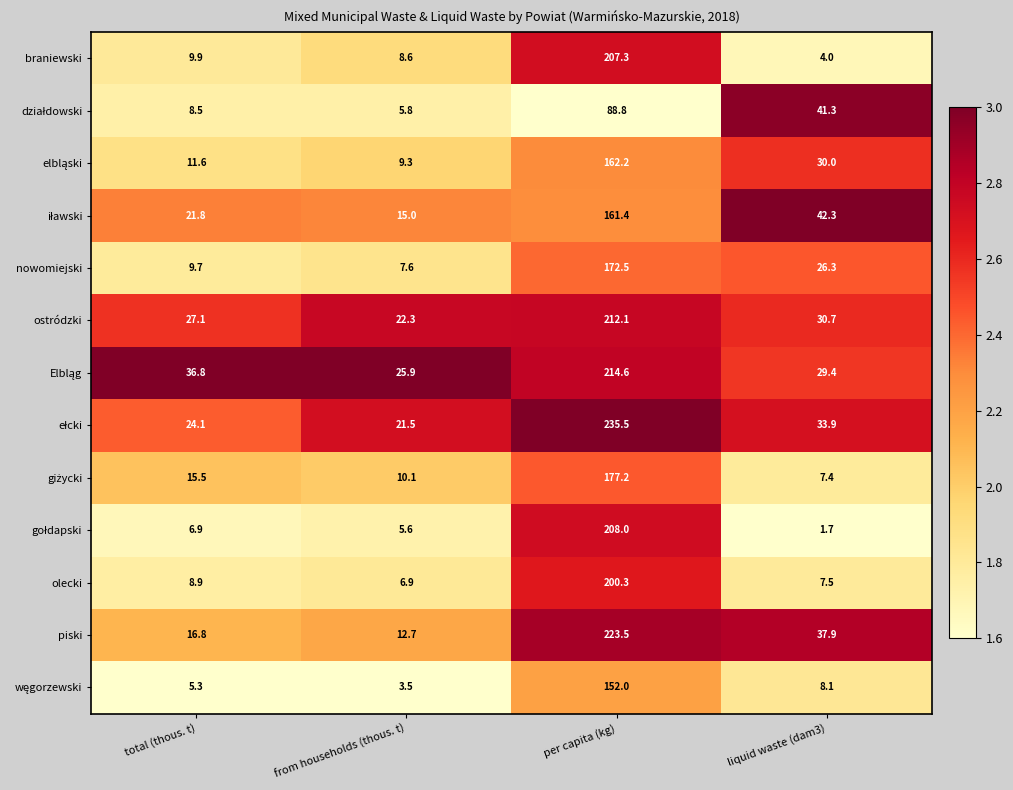

List the labels in order of olecki value, largest first.

per capita (kg), total (thous. t), liquid waste (dam3), from households (thous. t)